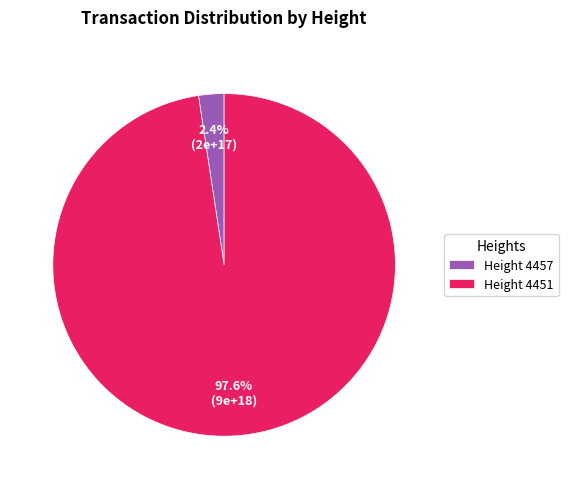

What is the majority slice?

Height 4451